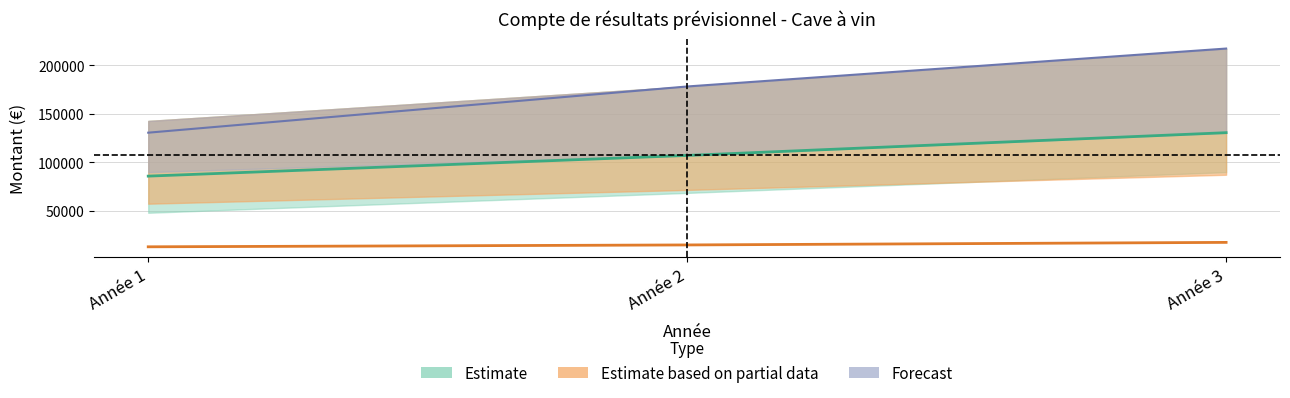

What is the value of the Charges d exploitation point at the 3rd from the left?

17056